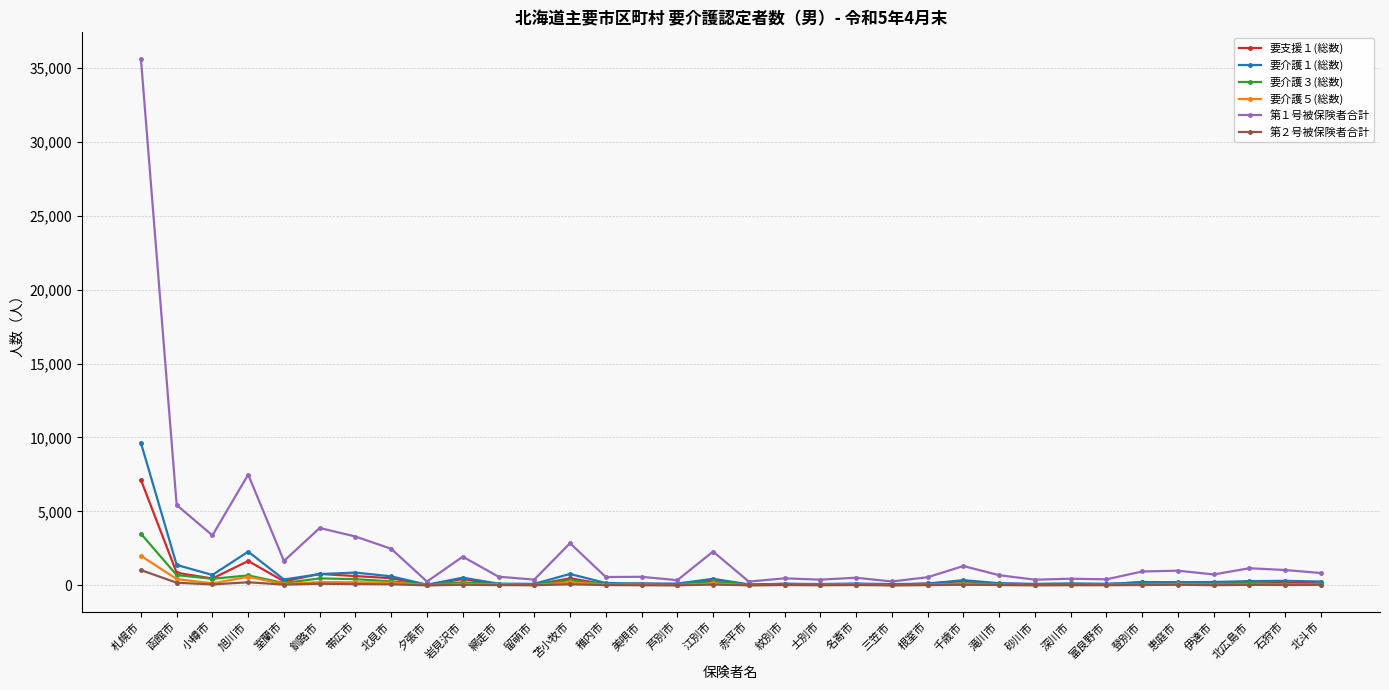

Does the chart display data point markers on the line(s)?

Yes